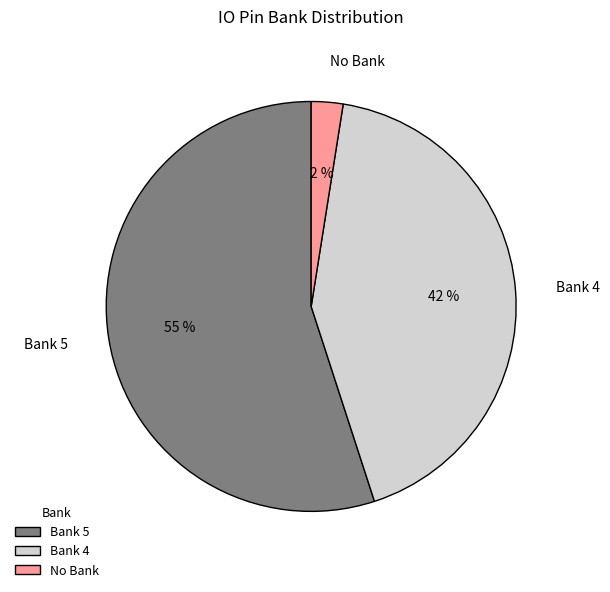

Is the sum of Bank 5 and No Bank greater than half?

Yes